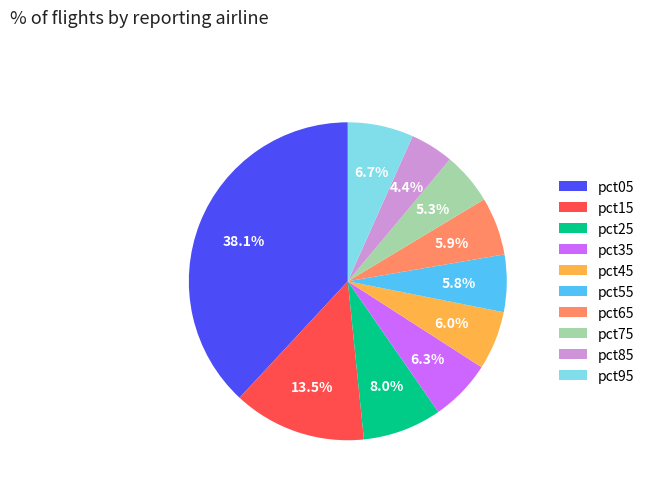

Is there a majority slice in this chart?

No